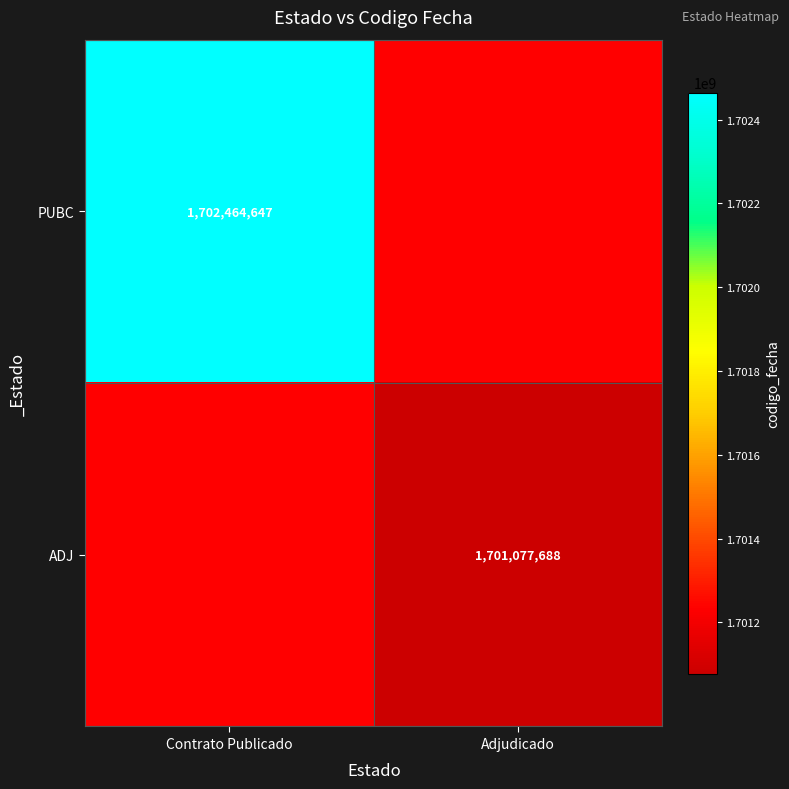

Is it true that PUBC equals 2292085715.9 at Contrato Publicado?

False